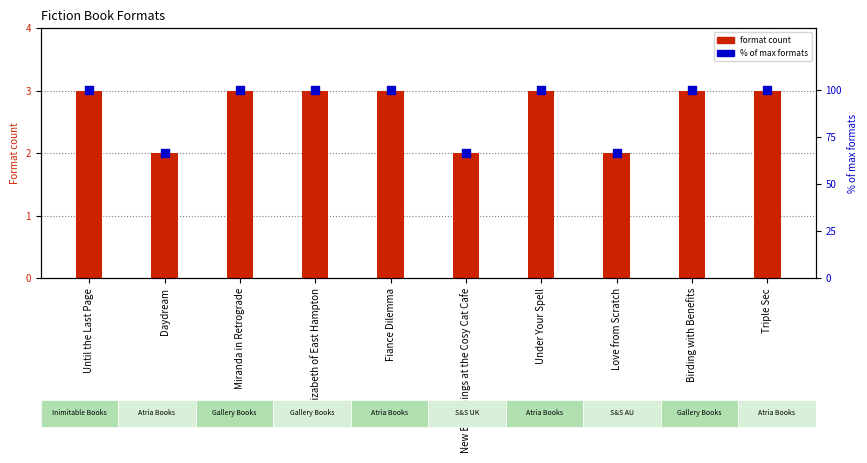

At how many categories does at least one series exceed 71?

7